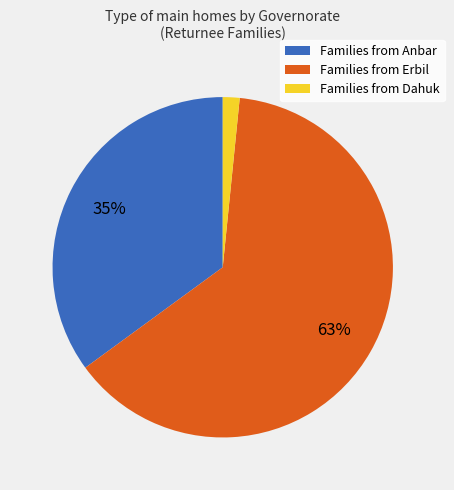

To the nearest percent, what is the average slice percentage?

33%